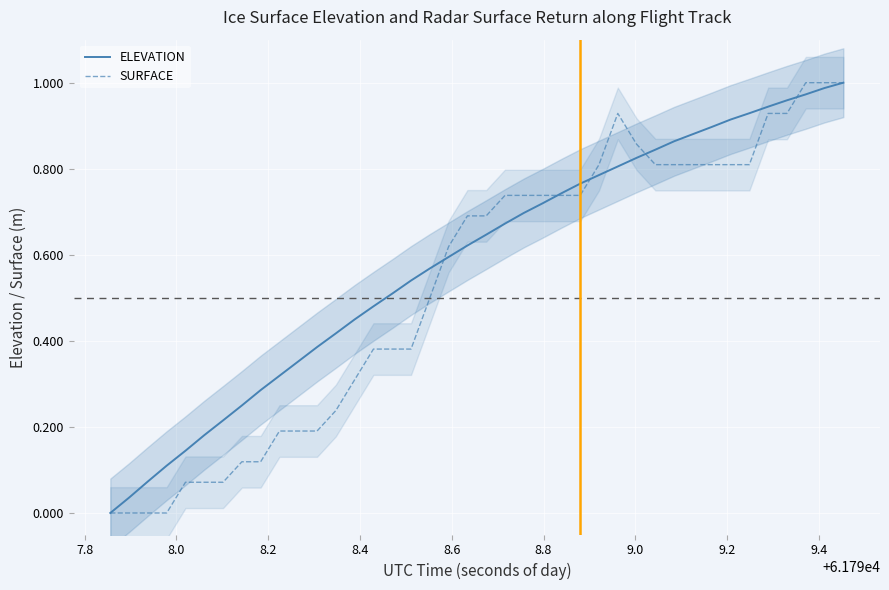

Does the chart display data point markers on the line(s)?

No